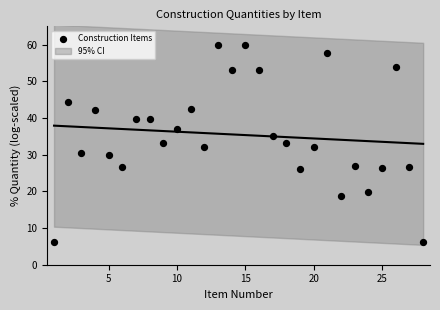

What is the range of Y values (max minus min)?

53.8